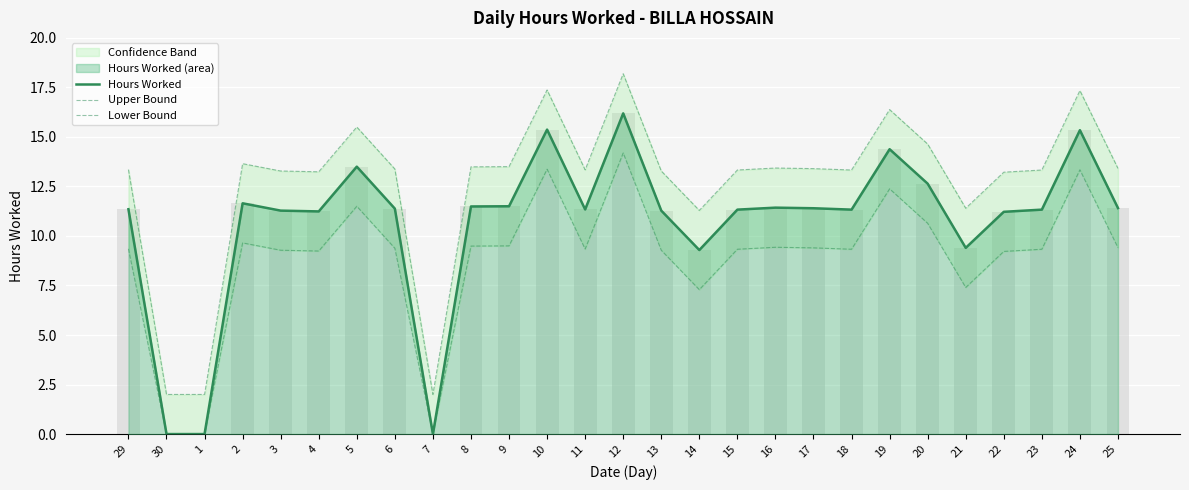

Does the chart contain stacked bars?

No